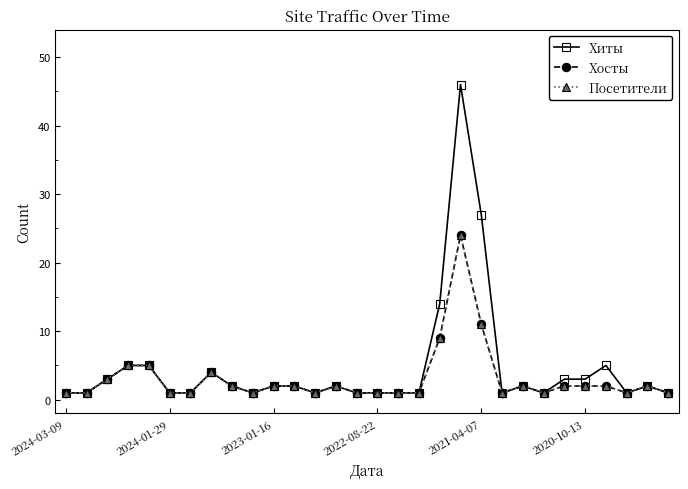

What is the difference between the maximum and second lowest values in the Хосты series?

23